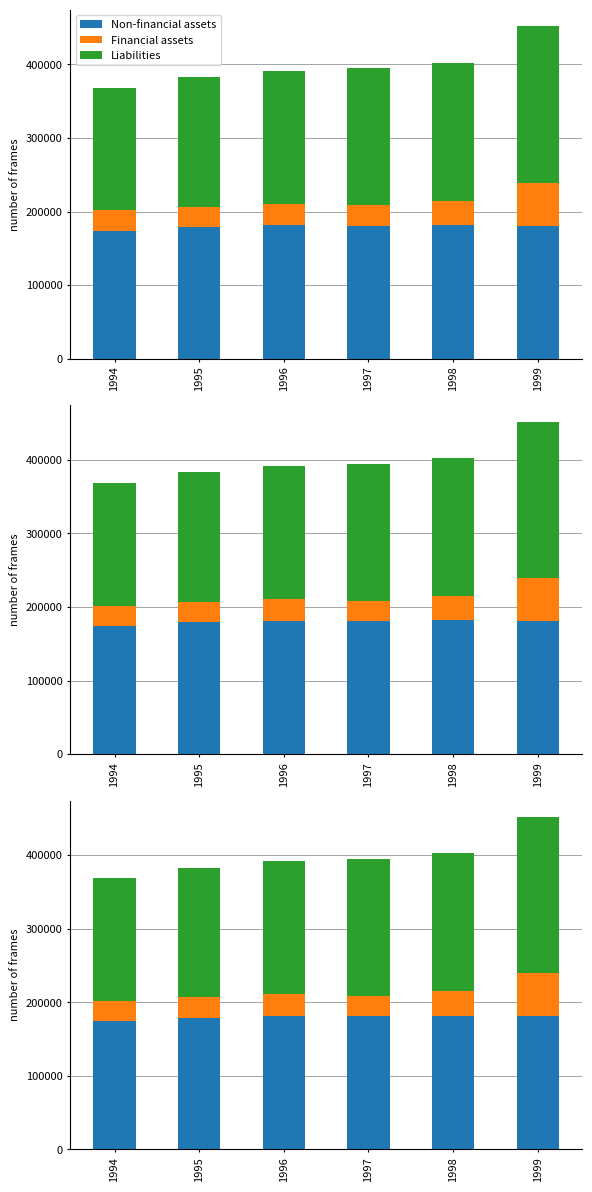

Is it true that Financial assets equals 29202.9 at 1996?

True